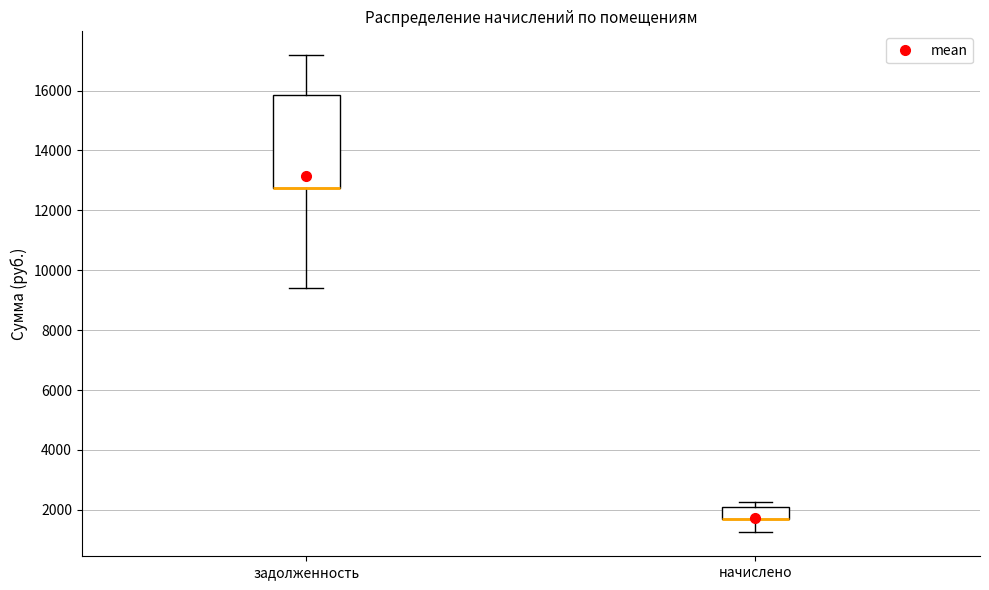

Reading left to right, transcribe this box plot: for each box, give where its median line is, the range the box spans, and where its two whiskers end, as read against the y-axis. The values are not printed on the chart, so give them approximately, as read against the axis.

задолженность: median 12800 (drawn on the box's lower edge), box 12800 to 15800, whiskers 9400 to 17200
начислено: median 1600 (drawn on the box's lower edge), box 1600 to 2200, whiskers 1200 to 2200 (just above the box's upper edge)